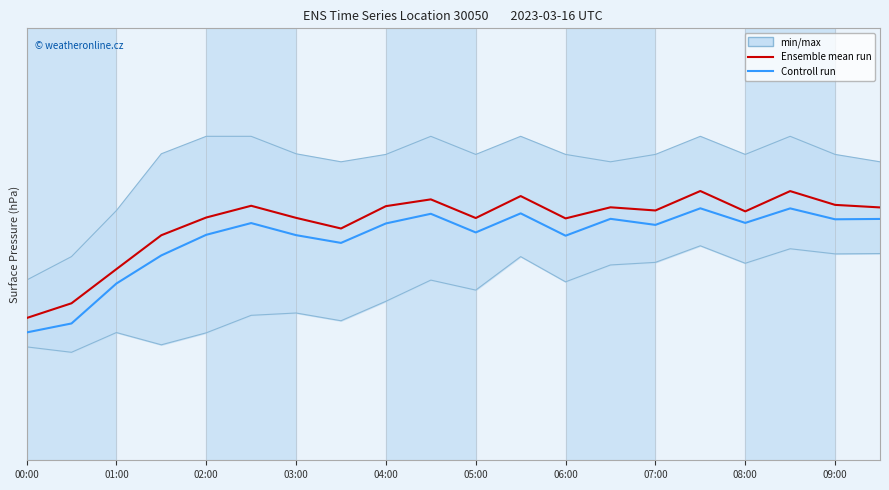

What is the label of the 14th point from the left?

13